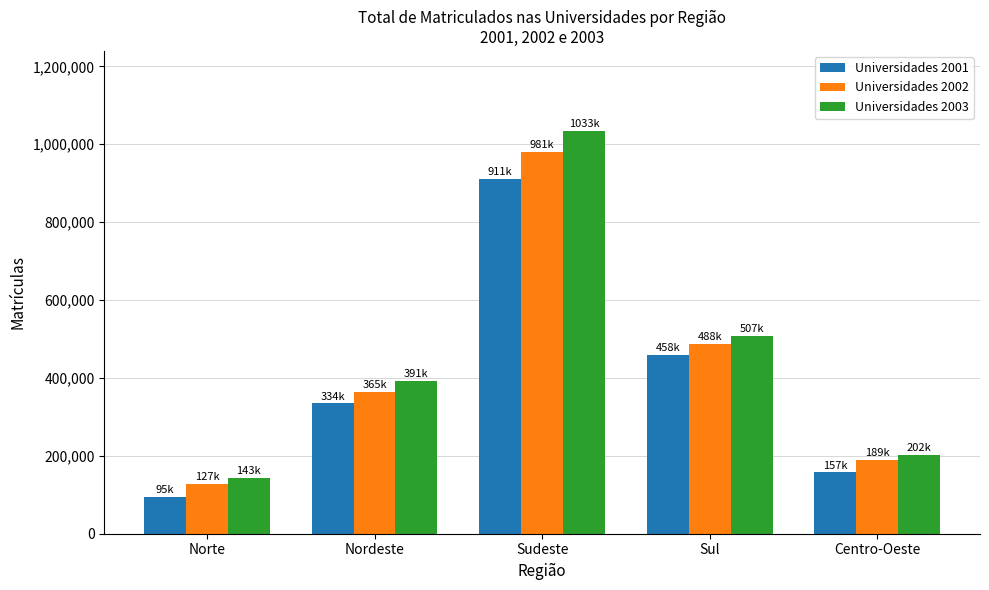

What is the difference between the highest and lowest values at Norte?

47501